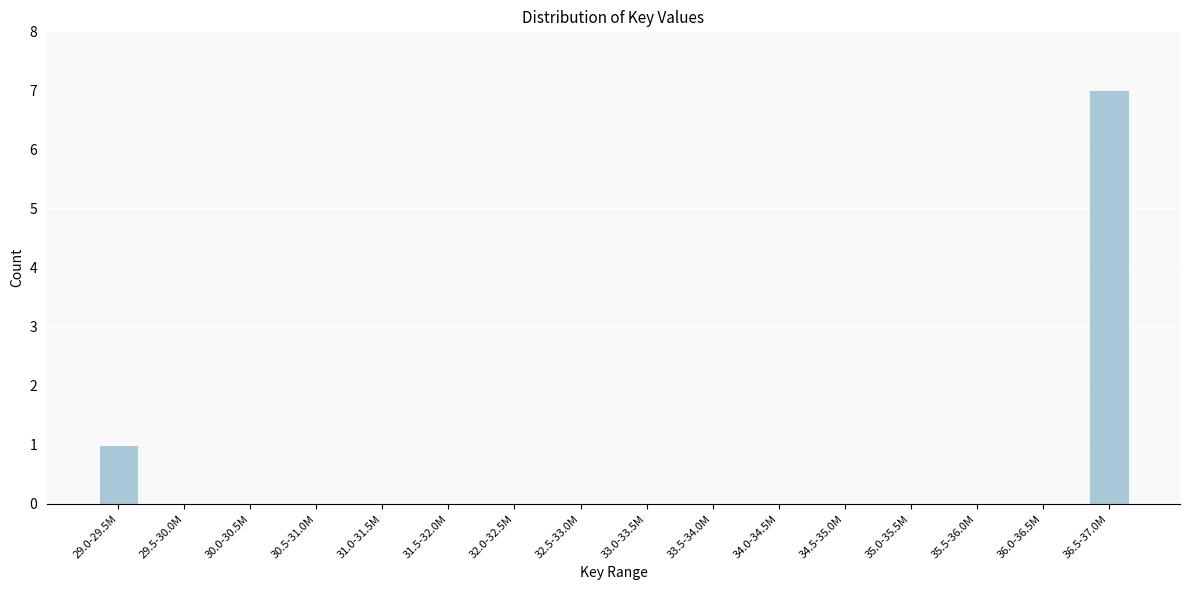

Reading left to right, extract all data points from this chart.

29.0-29.5M=1	29.5-30.0M=0	30.0-30.5M=0	30.5-31.0M=0	31.0-31.5M=0	31.5-32.0M=0	32.0-32.5M=0	32.5-33.0M=0	33.0-33.5M=0	33.5-34.0M=0	34.0-34.5M=0	34.5-35.0M=0	35.0-35.5M=0	35.5-36.0M=0	36.0-36.5M=0	36.5-37.0M=7